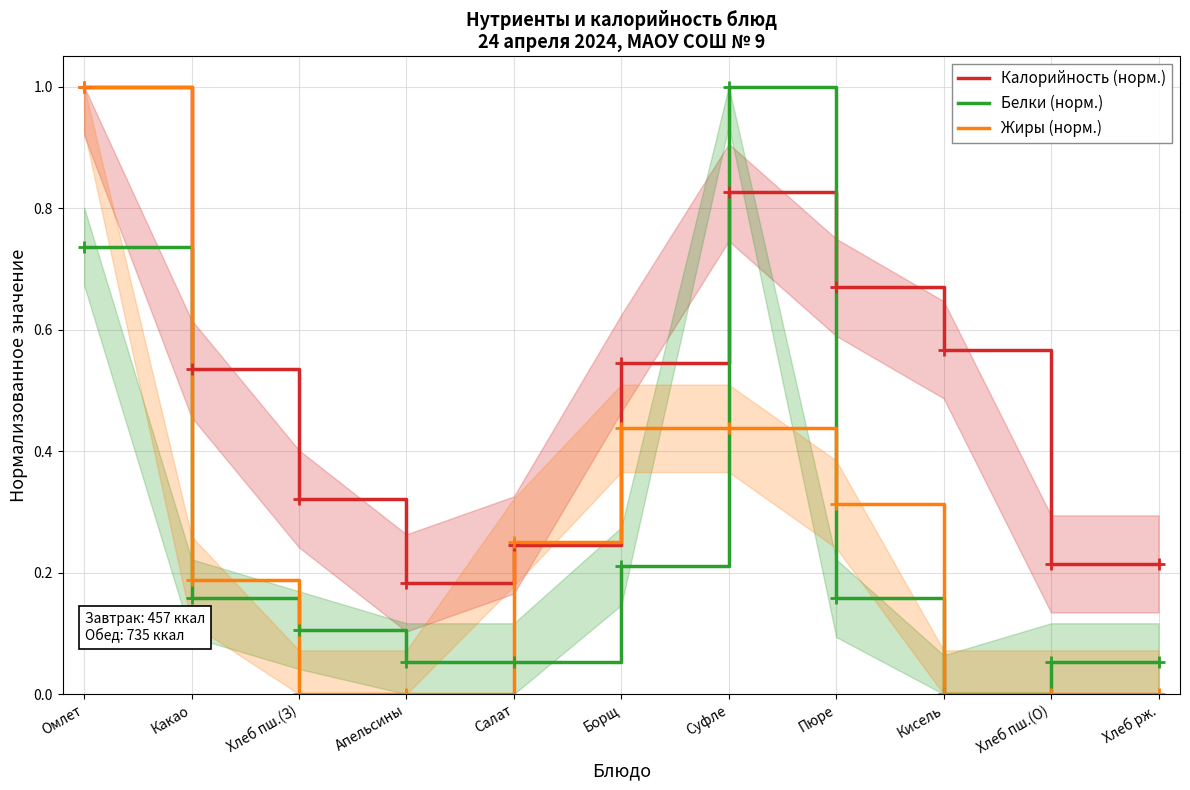

What is the value of the Калорийность (норм.) point at the 10th from the left?

0.2